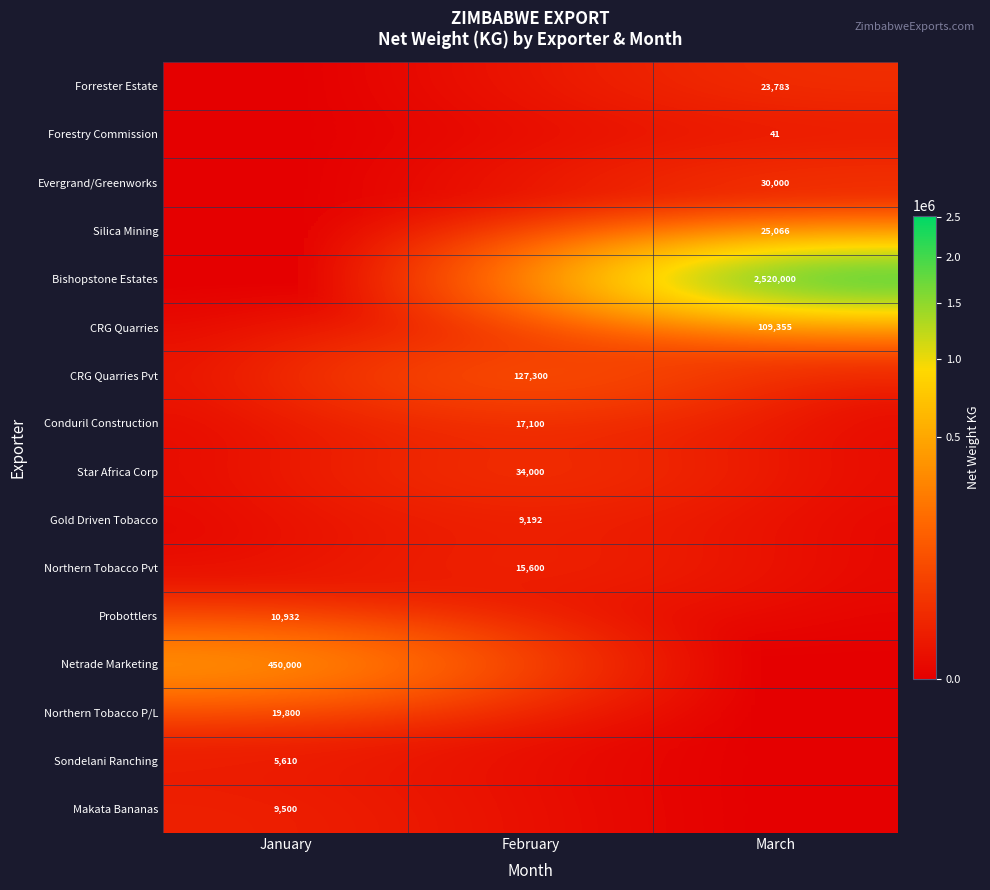

Is it true that Star Africa Corp equals 56529 at February?

False